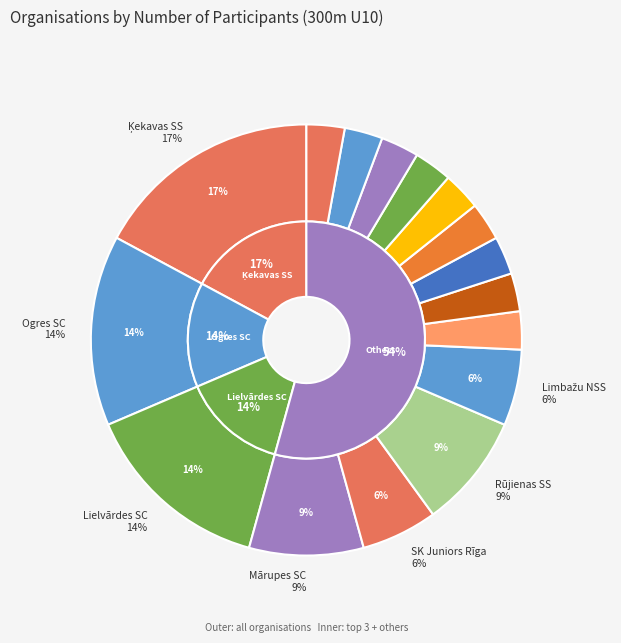

How much of the chart is everything except Ķekavas SS?

82.9%